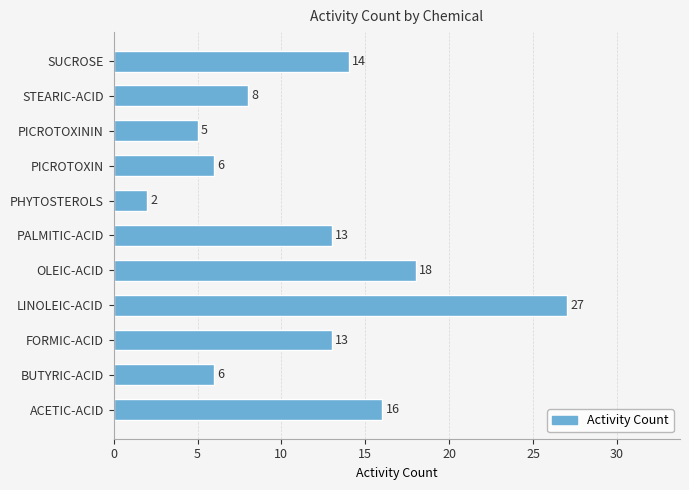

How many values are below 13?

5